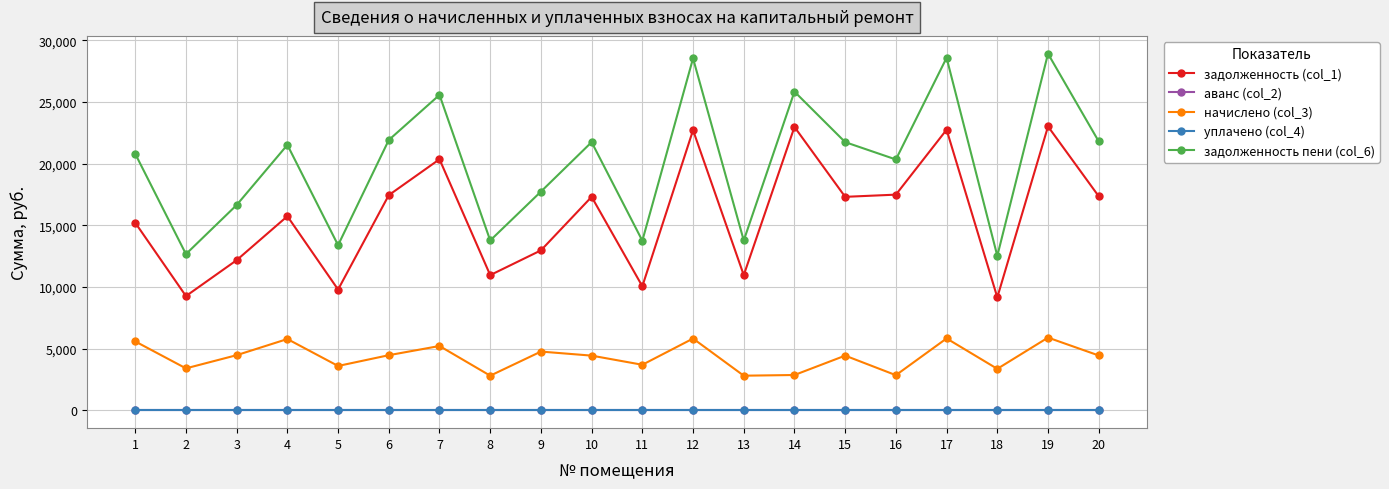

Is this an area chart (filled region under the line)?

No